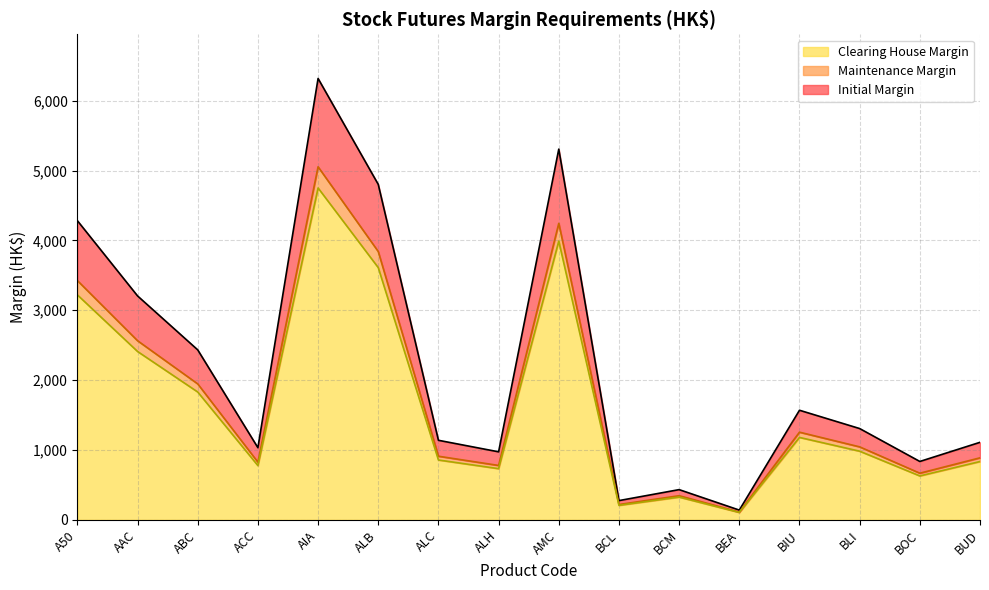

At which category does Initial Margin reach its first local valley?

ACC